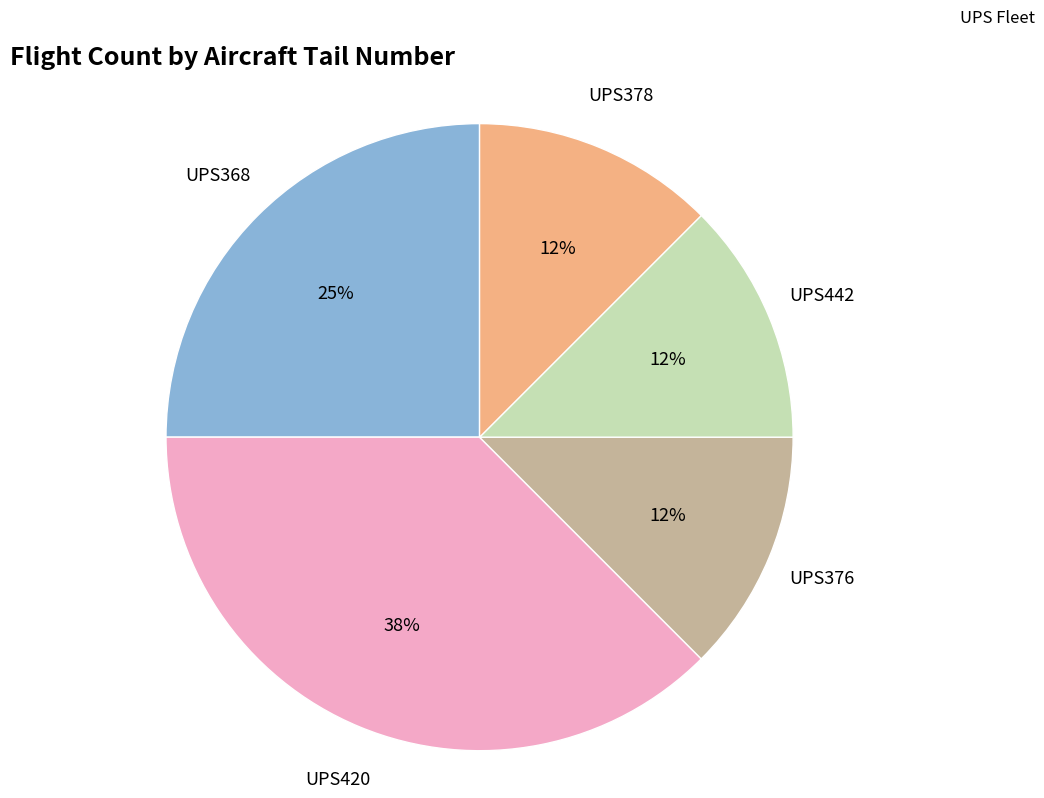

How many slices are in this pie chart?

5